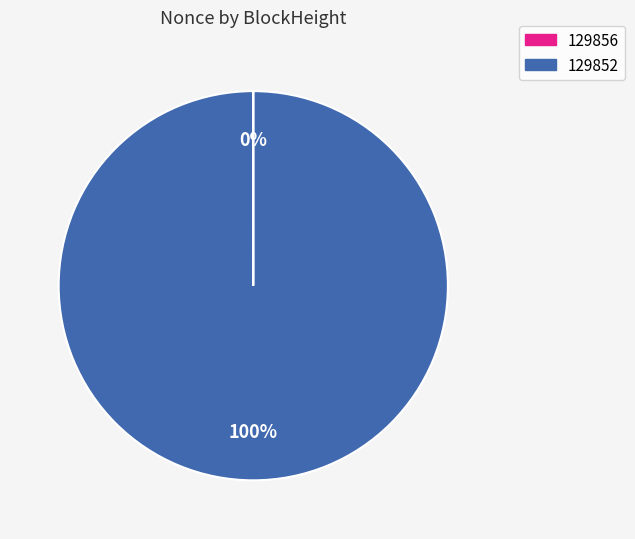

True or false: 129852 accounts for 85% of the total.

False